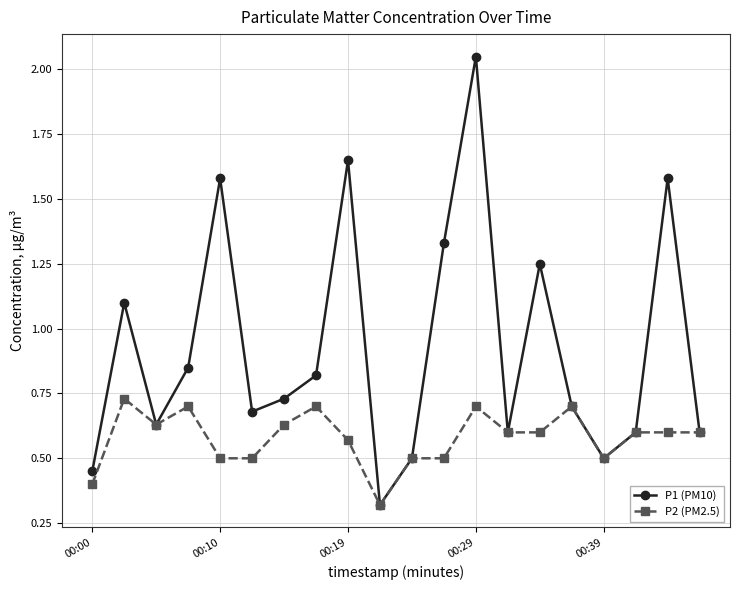

Which series has the widest spread of values?

P1 (PM10)